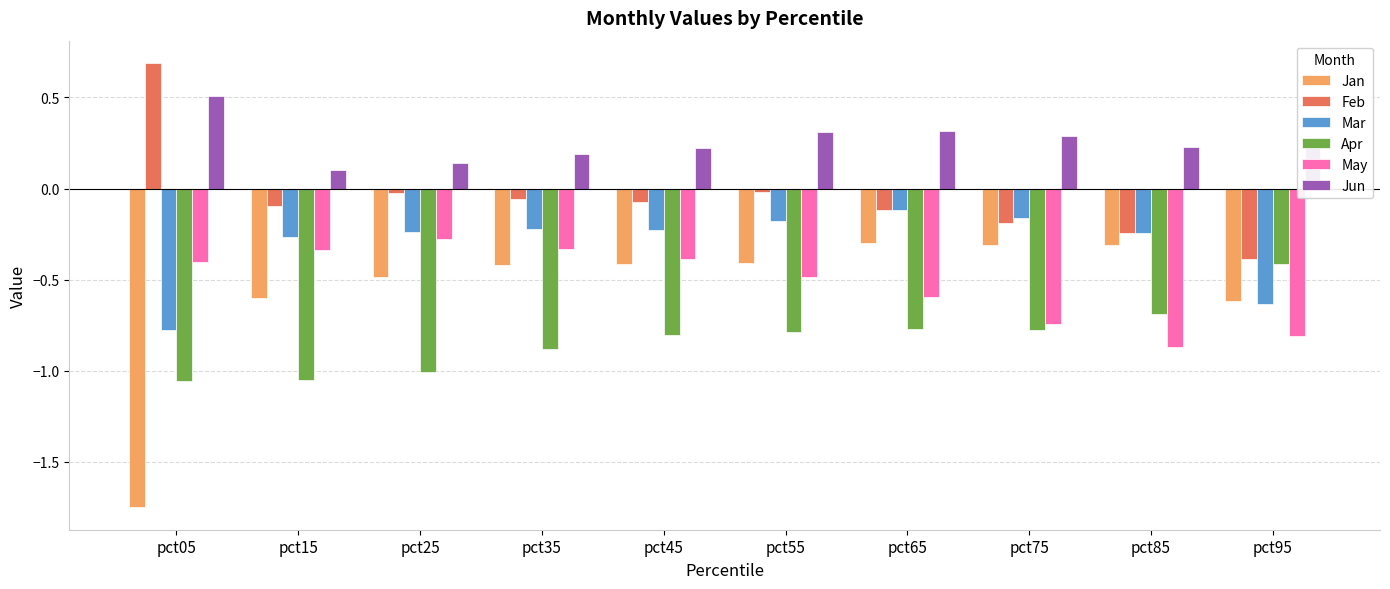

At which label does May reach its minimum?

pct85